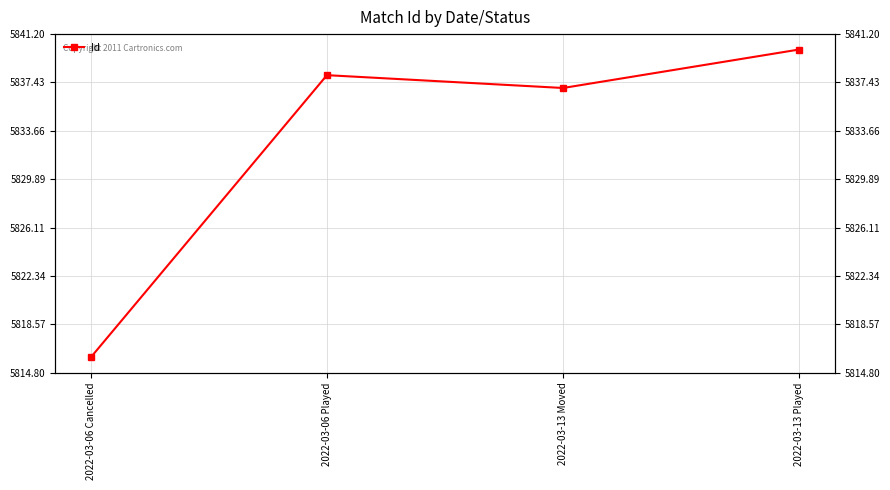

What is the maximum value shown in the chart?

5840